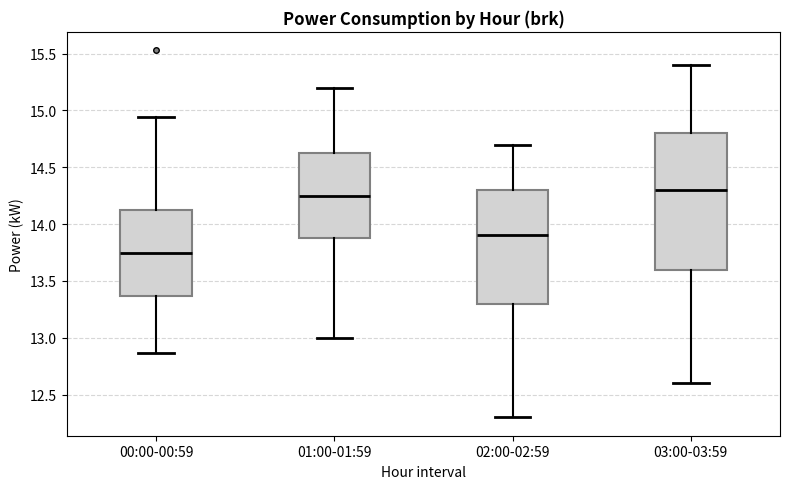

Which box's median line is the highest?

03:00-03:59